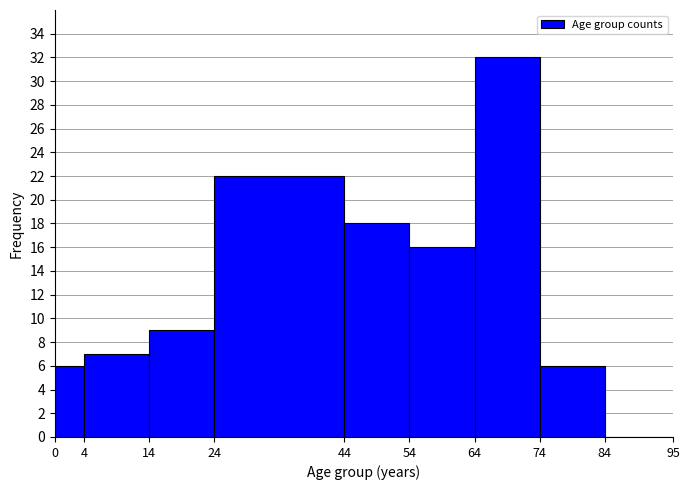

Over which range of the x-axis is the bar tallest?

64 to 74